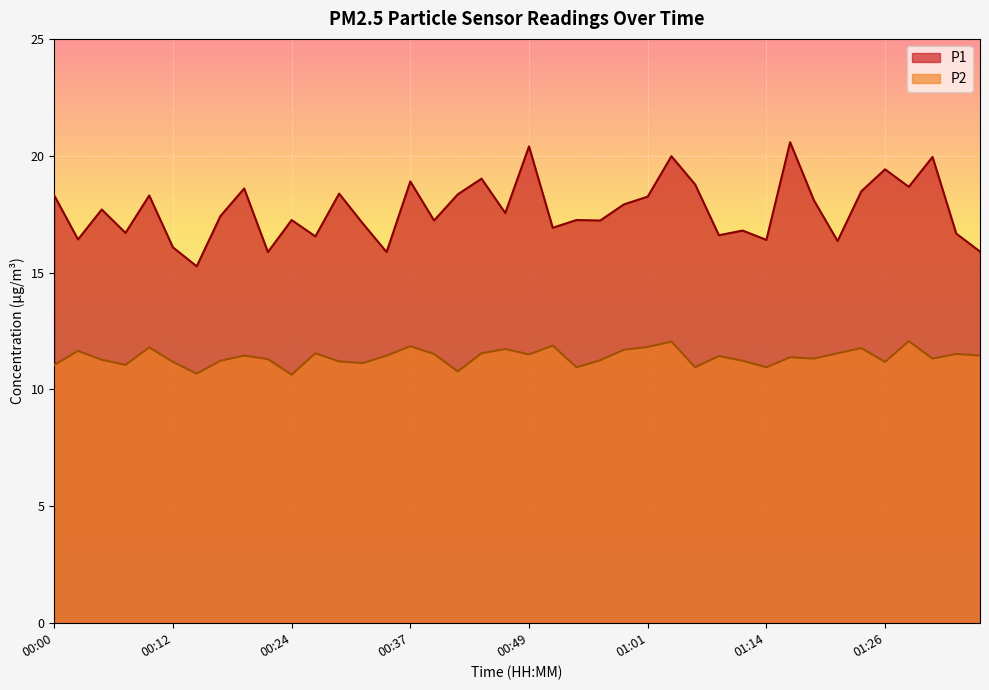

The P2 series shows 11.8 at 00:10. True or false?

True